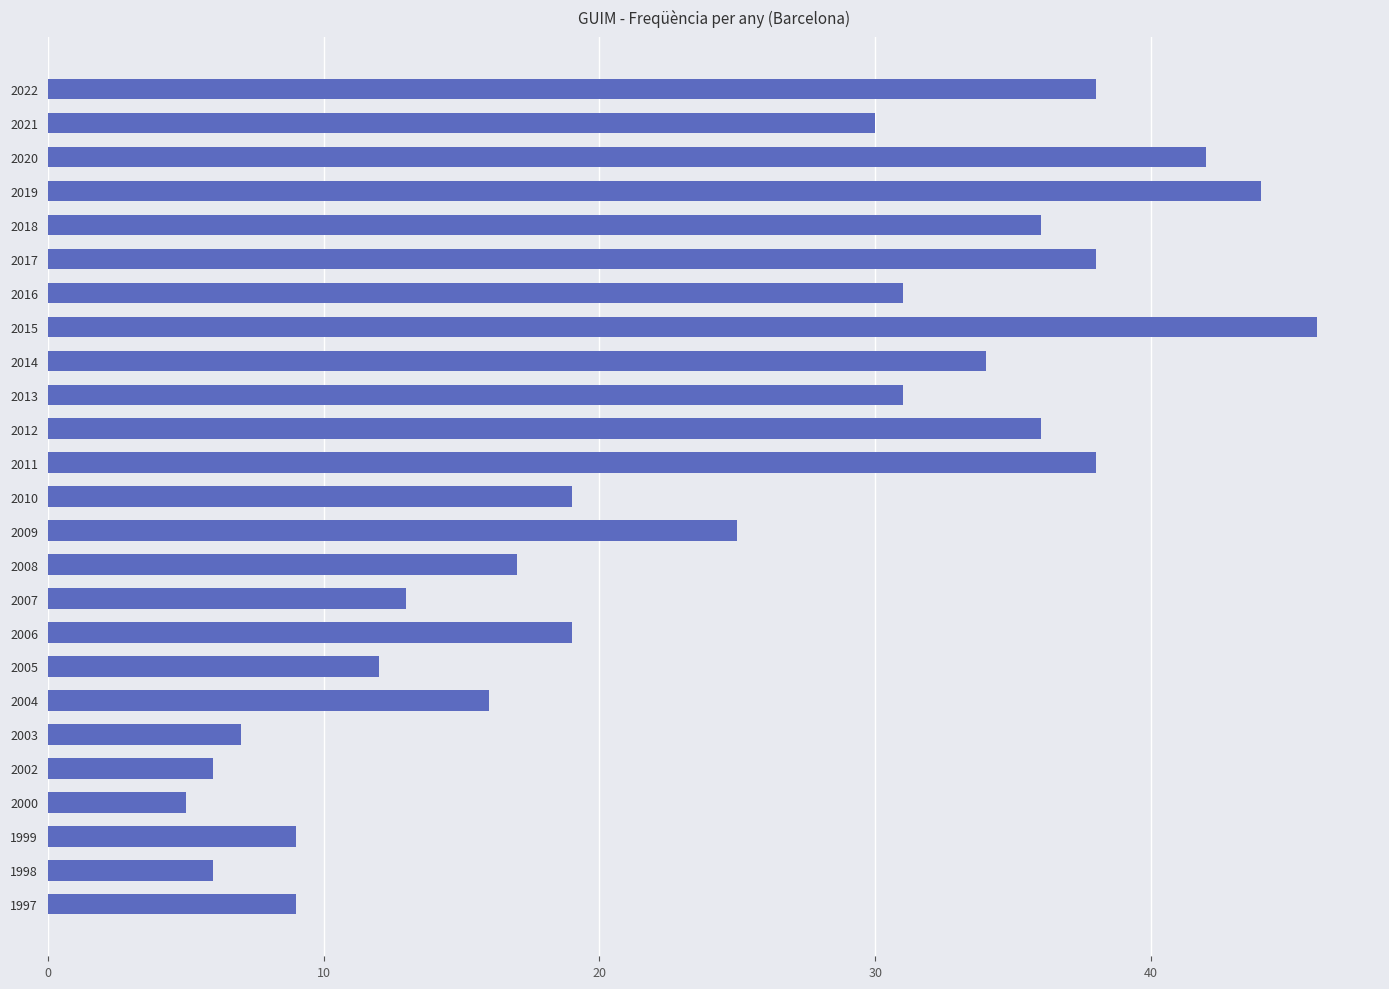

Reading bottom to top, what are all the values shown in this chart?

9	6	9	5	6	7	16	12	19	13	17	25	19	38	36	31	34	46	31	38	36	44	42	30	38